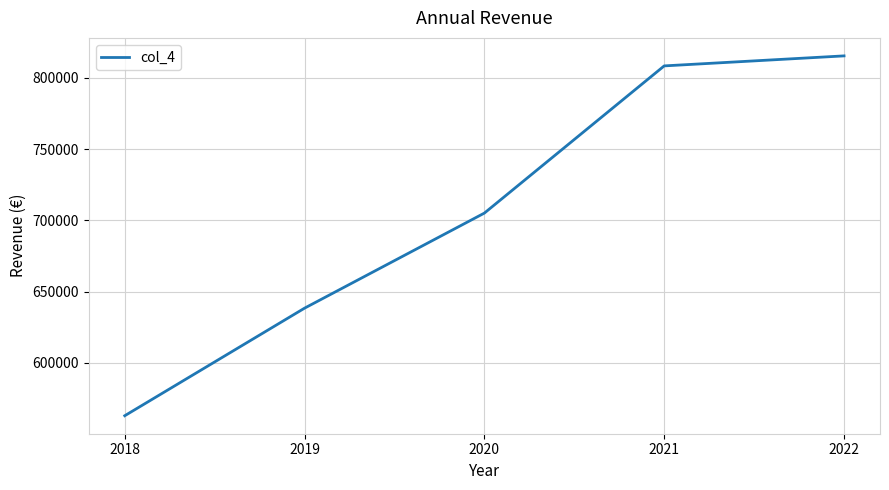

Reading right to left, transcribe all the data shown in this chart.

815366.0	808343.1	705073.7	638370.1	562898.1